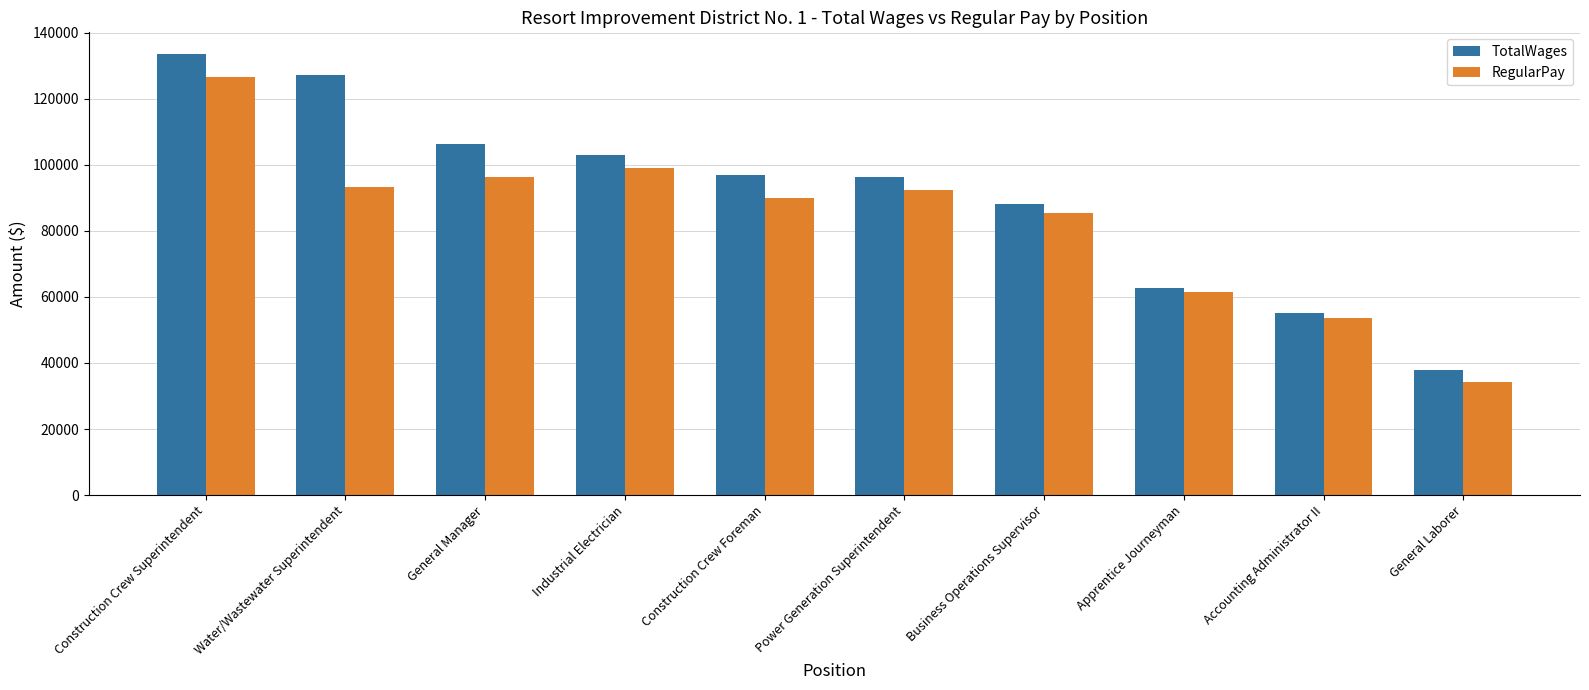

What are all the series names shown in the legend?

TotalWages, RegularPay